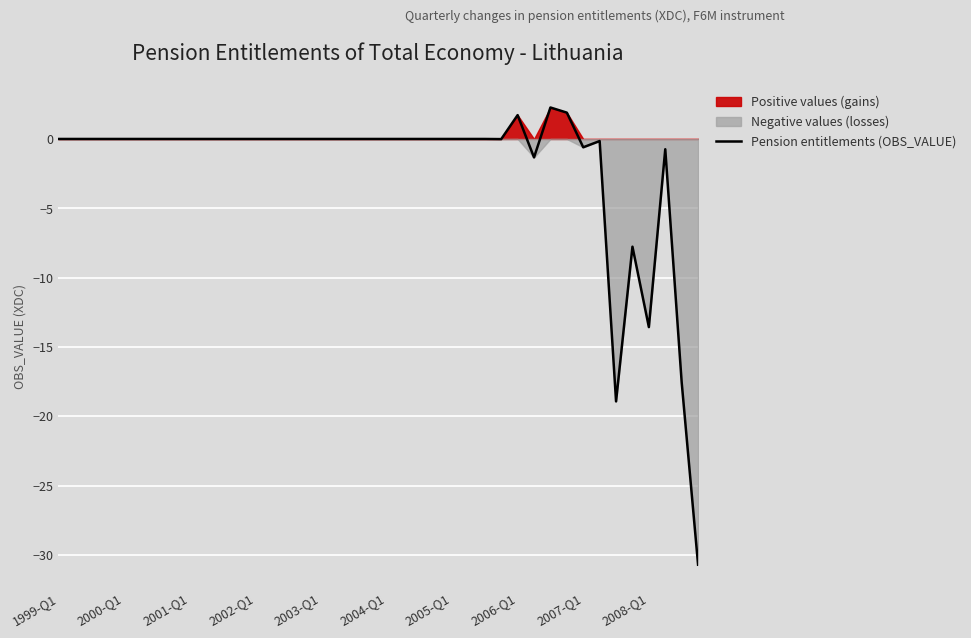

What is the difference between the maximum and minimum values?

33.0